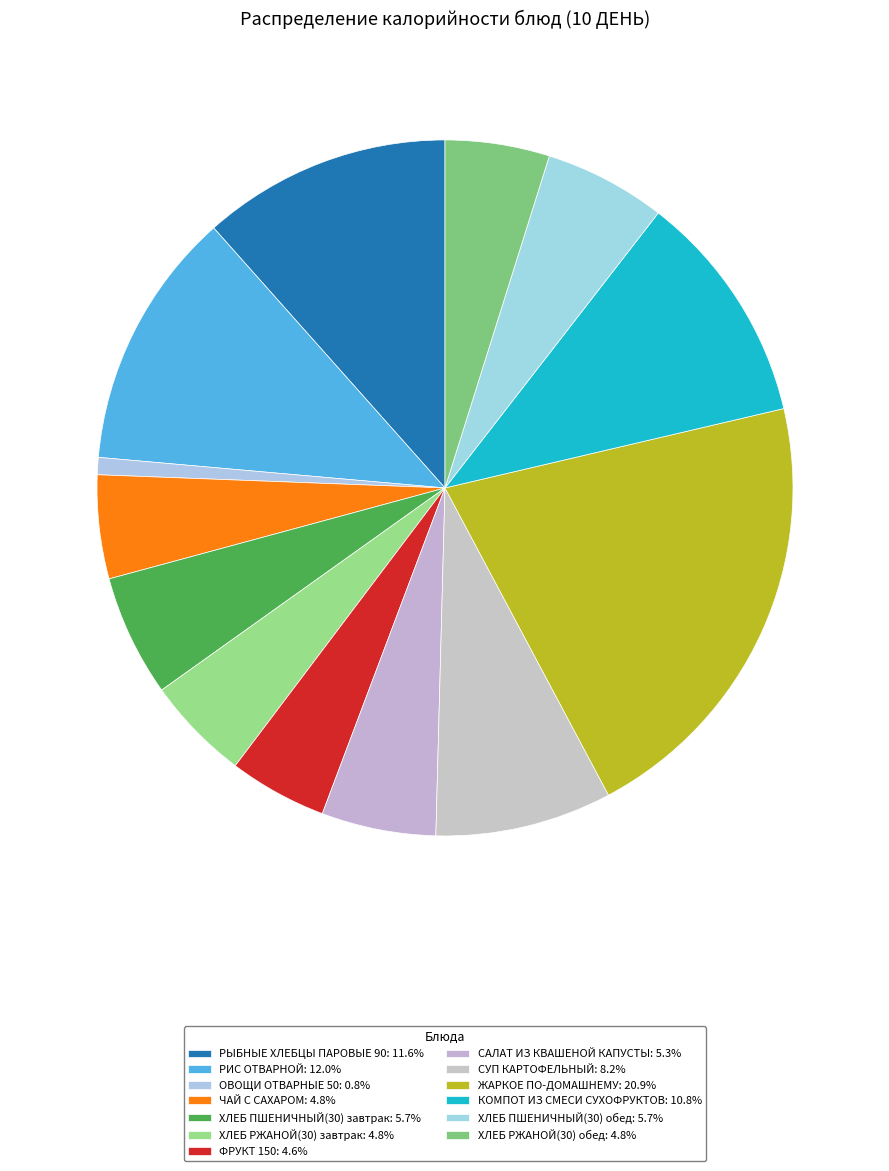

Does ХЛЕБ ПШЕНИЧНЫЙ(30) завтрак account for over 50% of the chart?

No